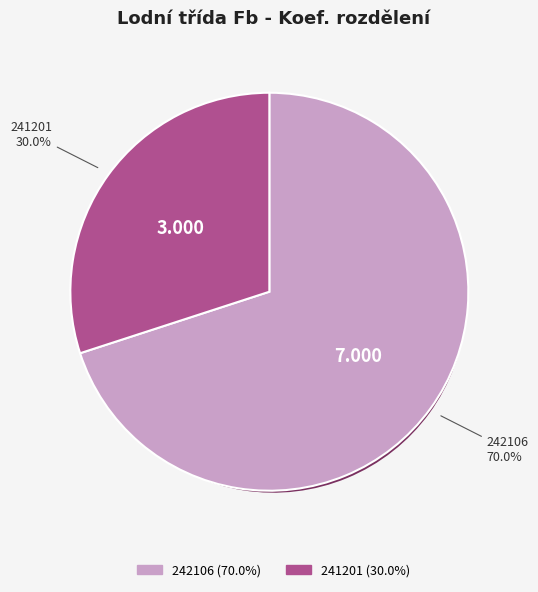

How much of the chart is everything except 242106?

30.0%